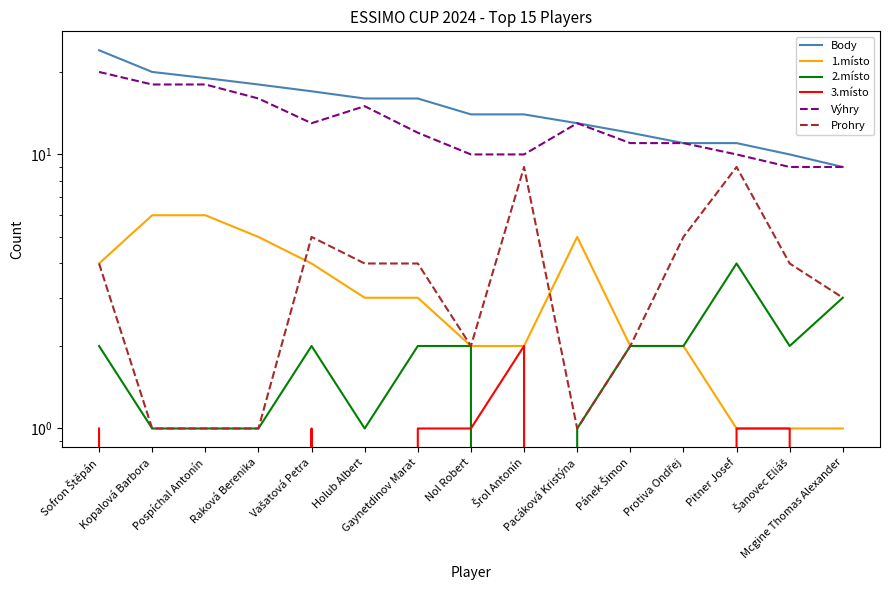

Which series has the largest range (max minus min)?

Body